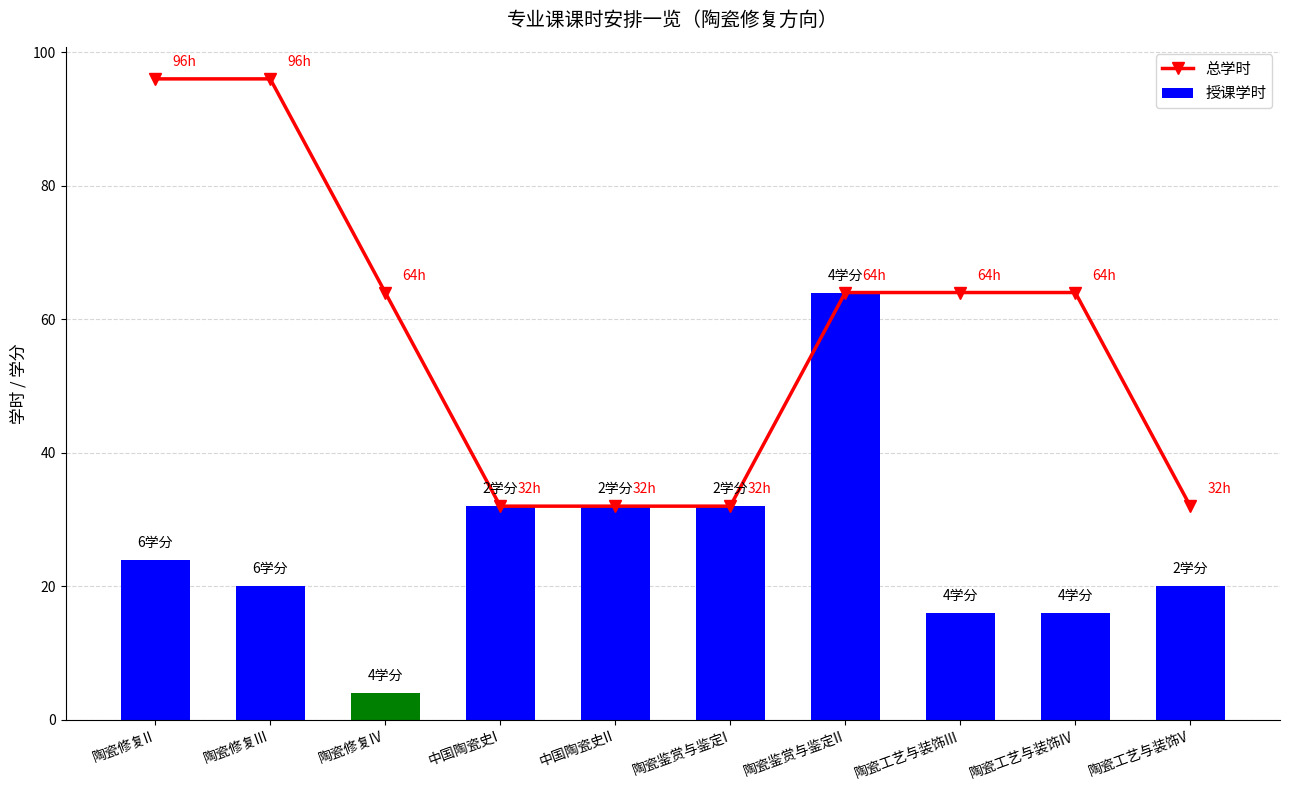

True or false: 授课学时 has a value of 24 at 陶瓷修复II.

True